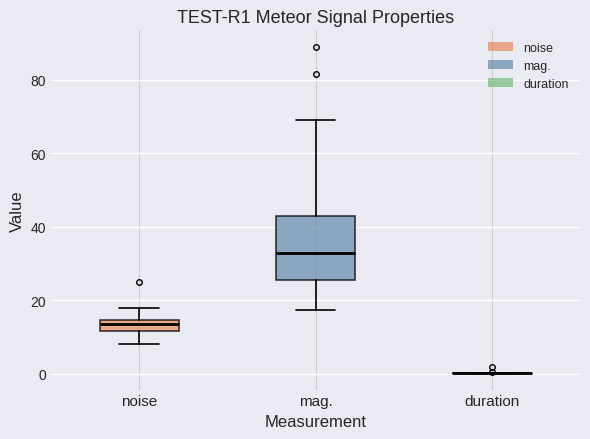

Which box is the tallest, from its lower edge to its upper edge?

mag.